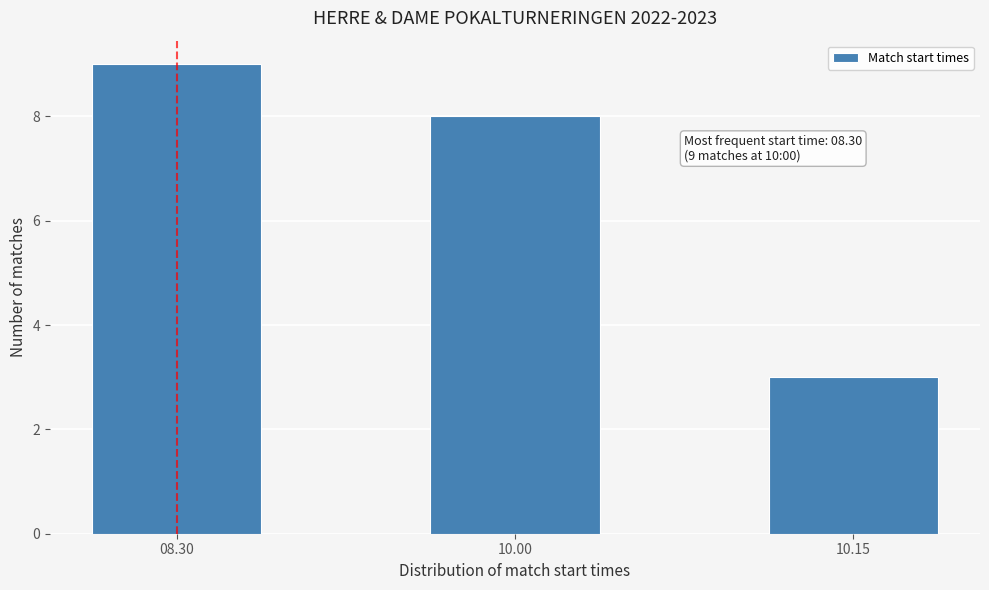

Reading left to right, extract all data points from this chart.

9	8	3